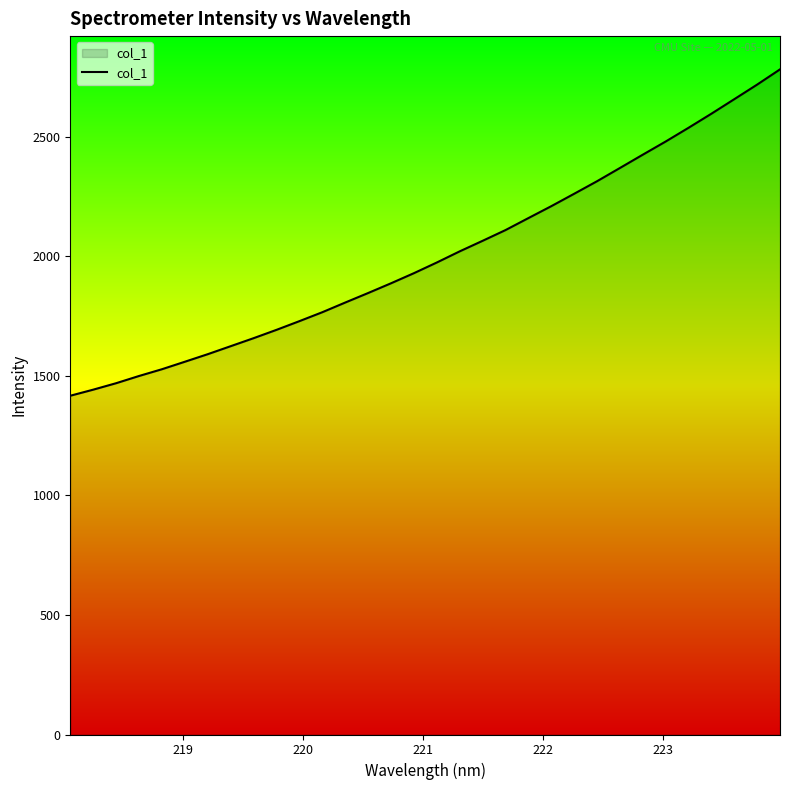

True or false: there are more than 2 points higher than both neighbors.

False